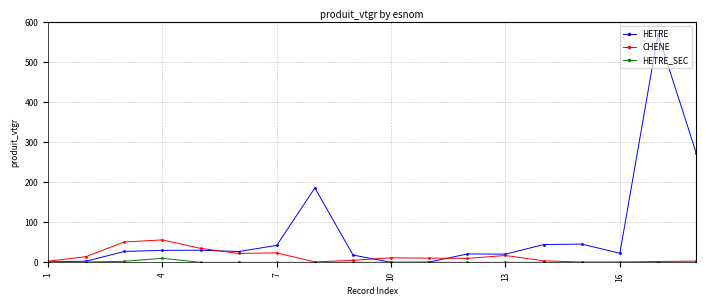

Which series has the widest spread of values?

HETRE